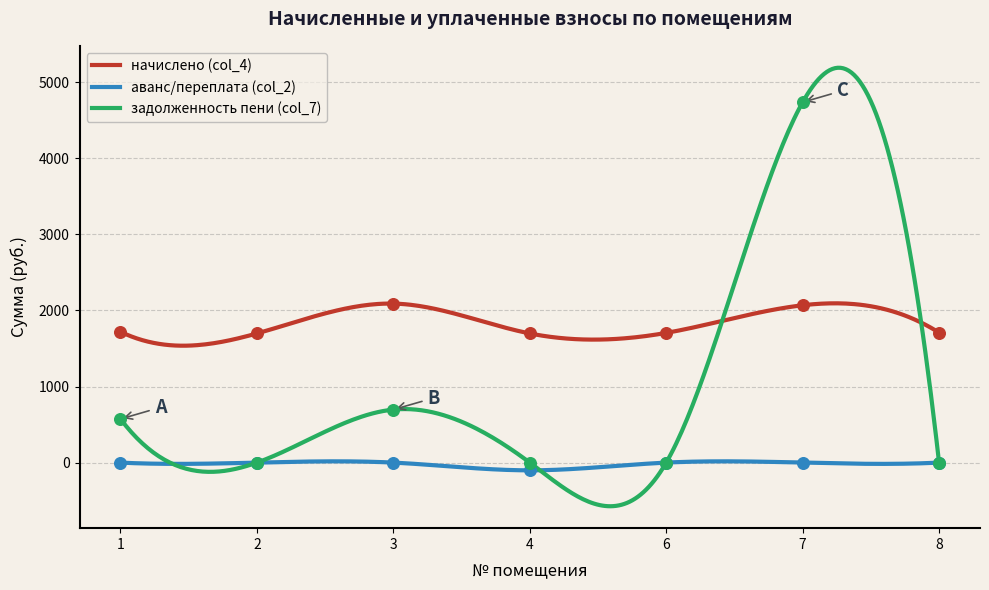

At how many categories does at least one series exceed 3246?

1